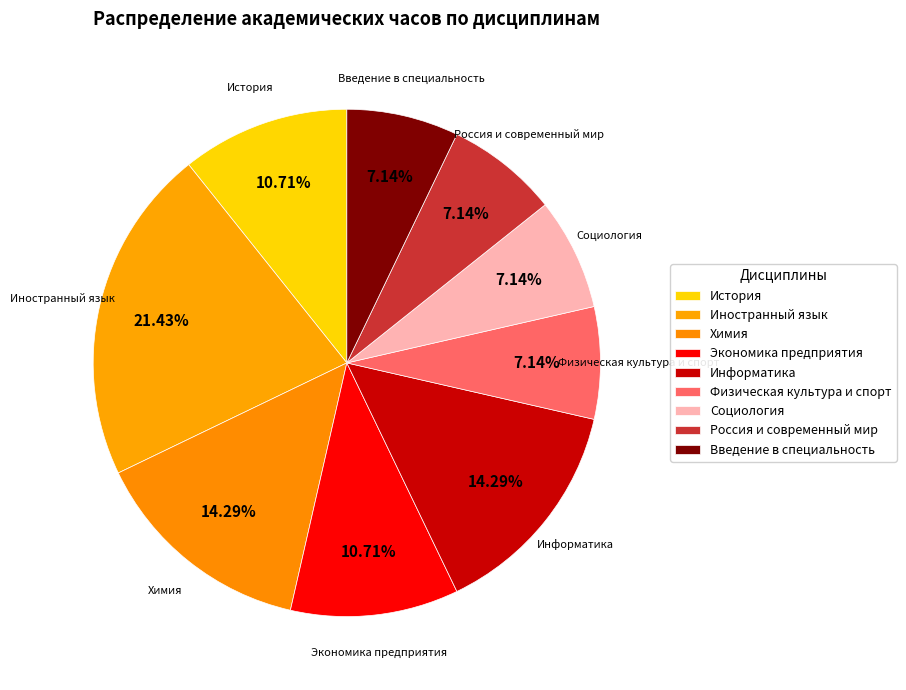

Rank the categories by value from highest to lowest.

Иностранный язык, Химия, Информатика, История, Экономика предприятия, Физическая культура и спорт, Социология, Россия и современный мир, Введение в специальность